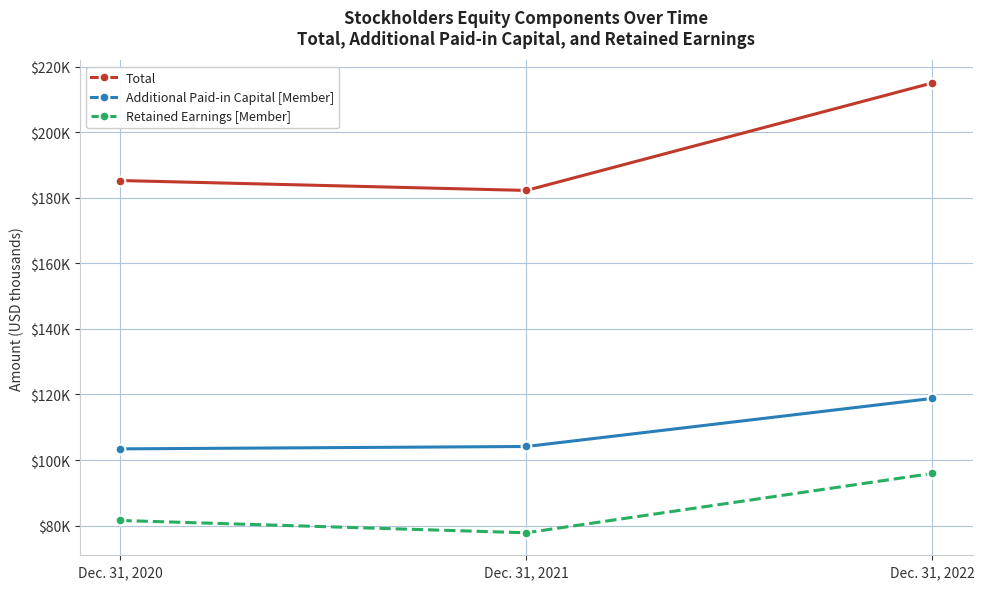

Is this an area chart (filled region under the line)?

No